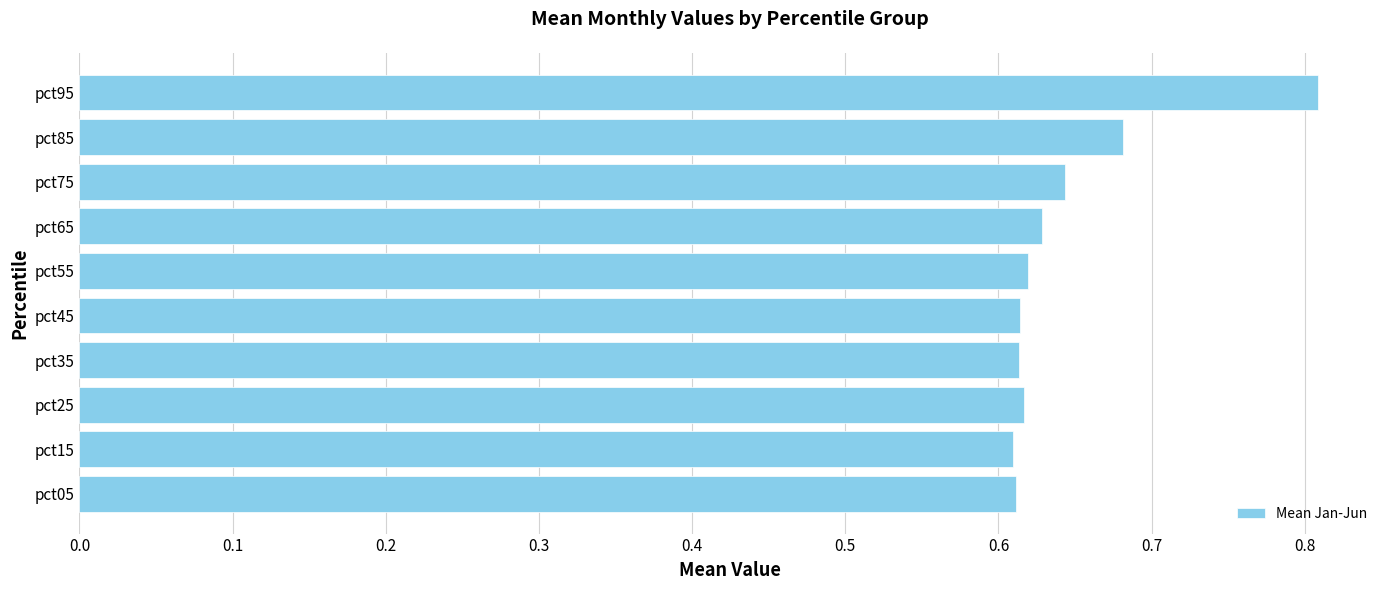

Count the values in the range 0 to 1.

10